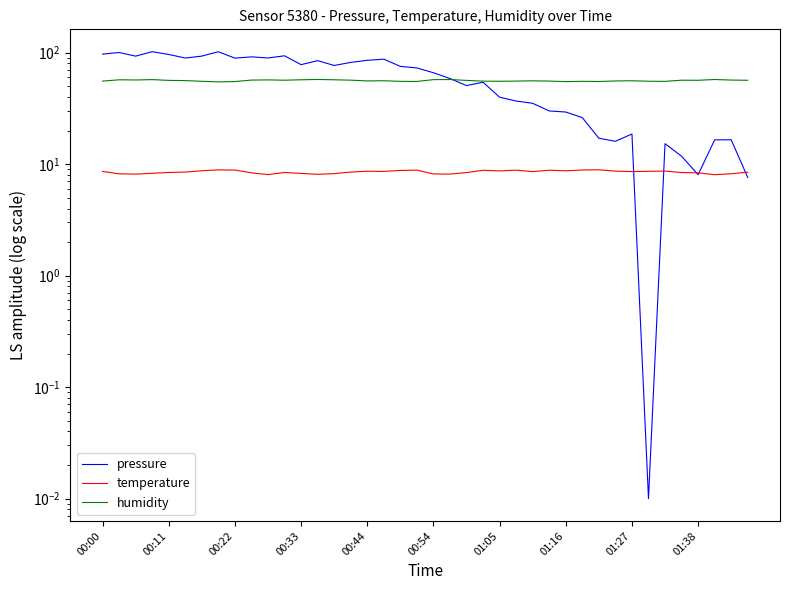

What are all the series names shown in the legend?

pressure, temperature, humidity